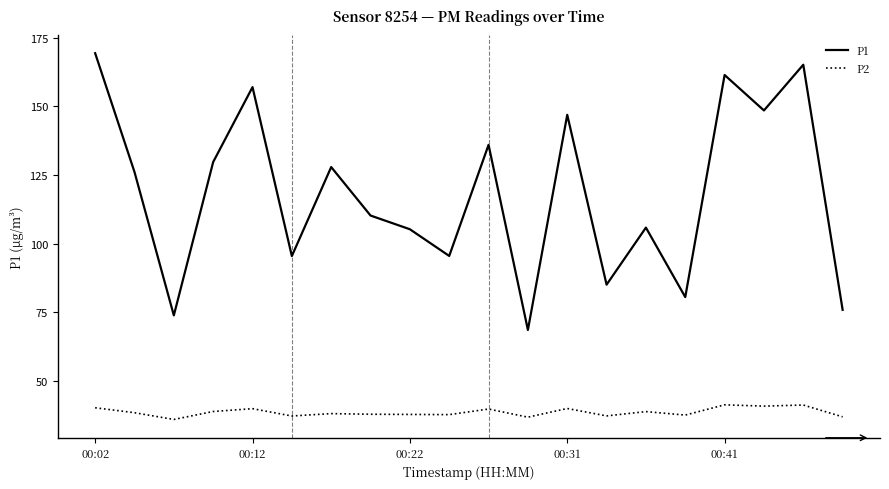

Which series has the largest range (max minus min)?

P1